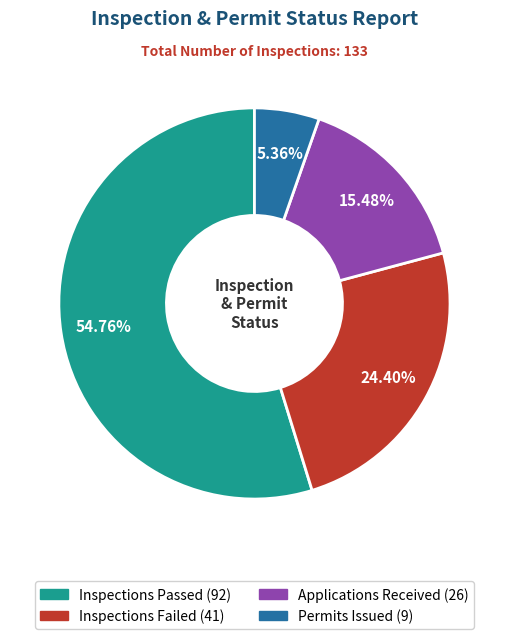

How many slices are in this pie chart?

4